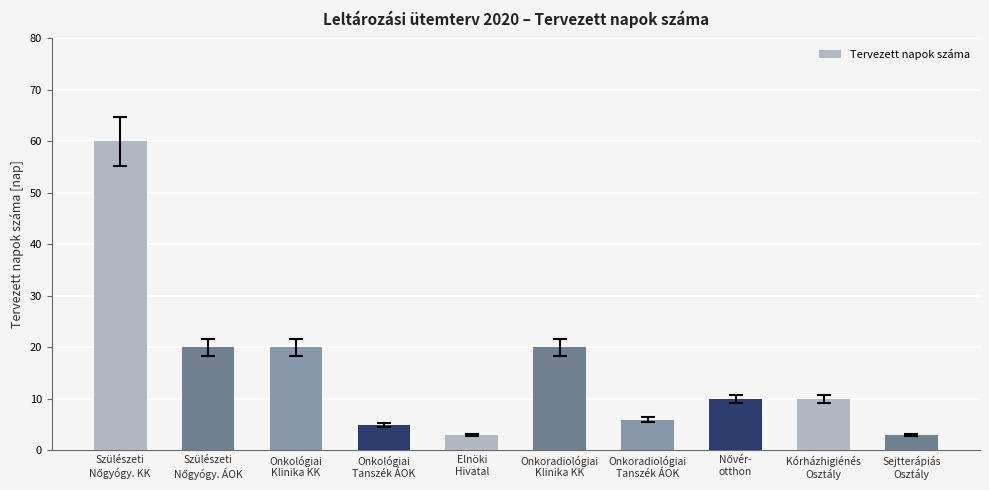

What is the smallest value displayed?

3